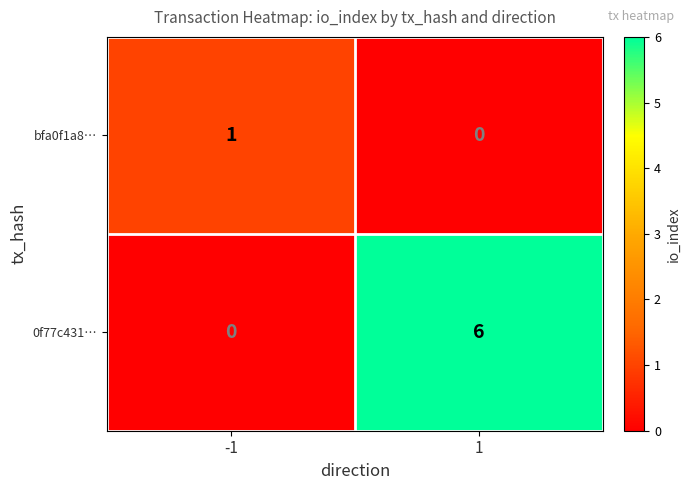

What is the approximate value of 0f77c431… at 1?

6